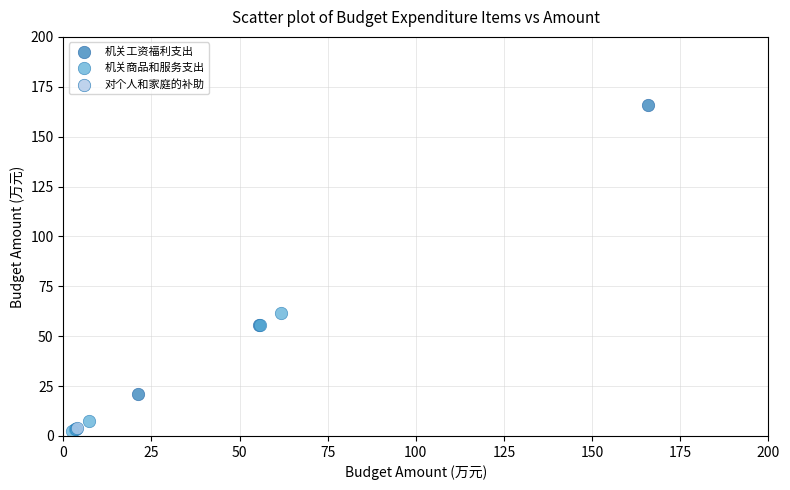

What are all the series names shown in the legend?

机关工资福利支出, 机关商品和服务支出, 对个人和家庭的补助